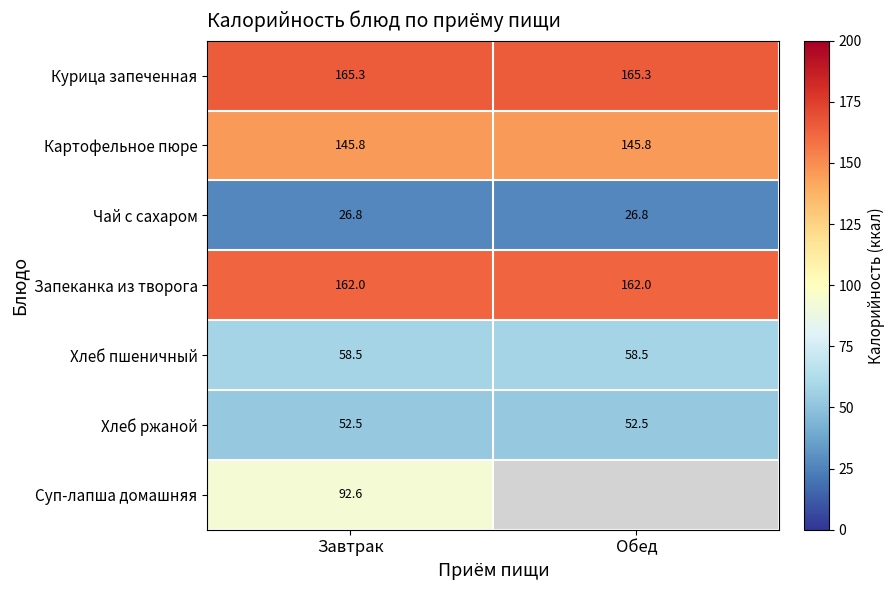

The value of Картофельное пюре at Обед is 145.8. True or false?

True